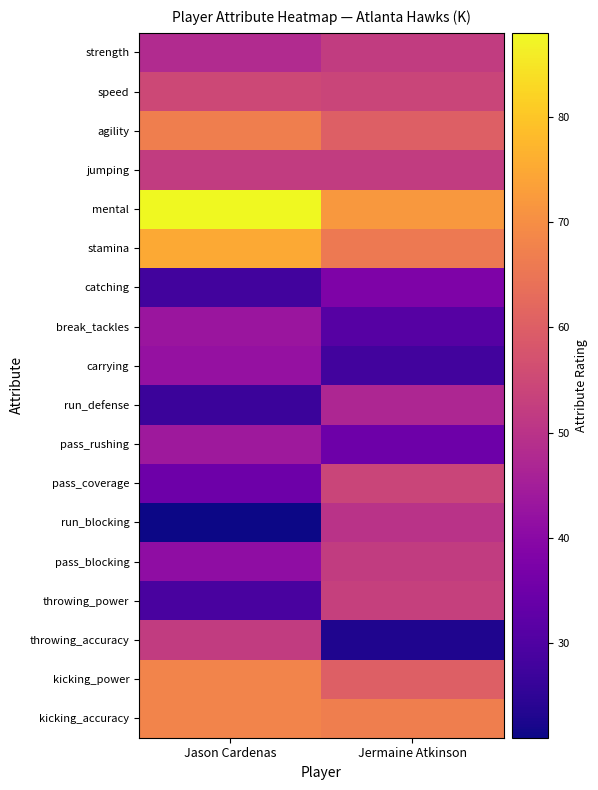

Which series has the widest spread of values?

run_blocking